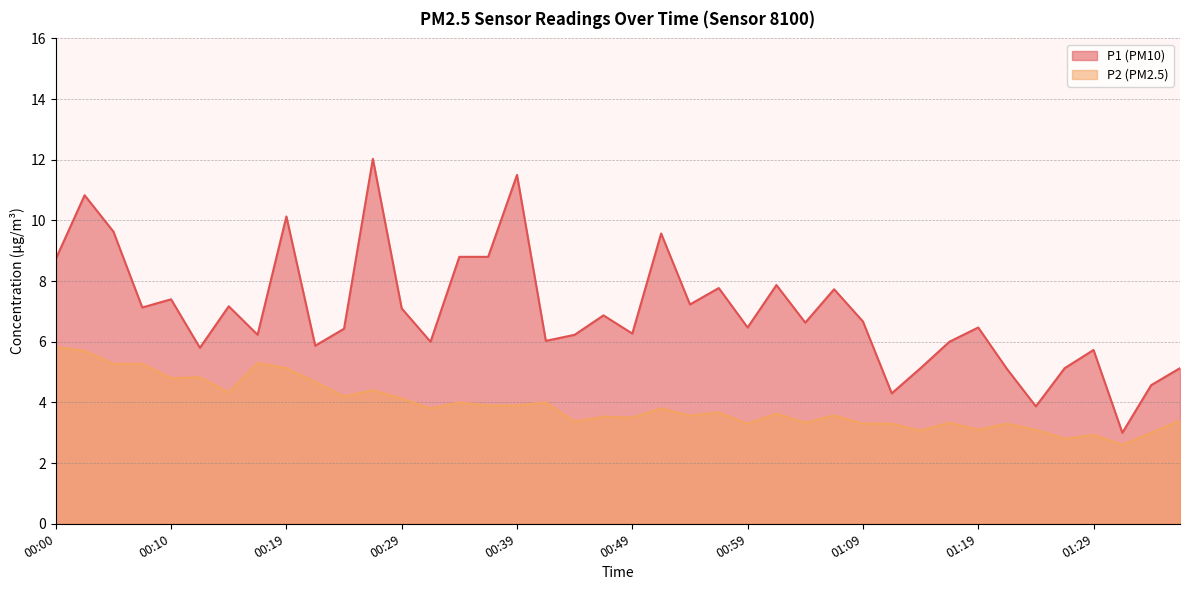

Where is P2 nearest to the value 4?

00:34